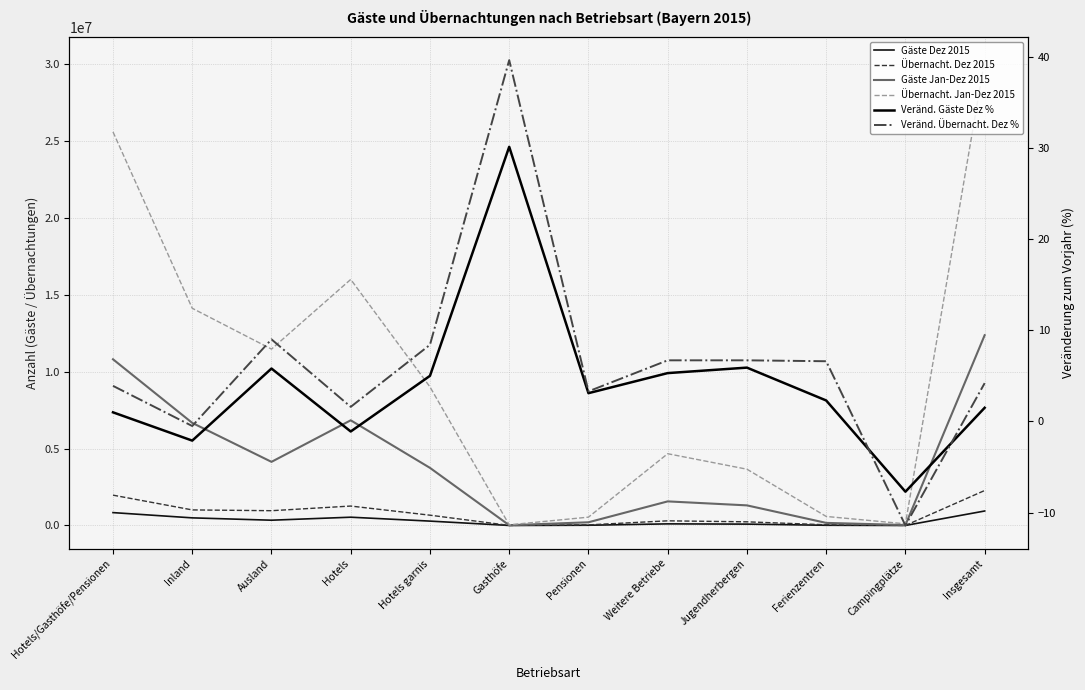

What is the approximate value of Übernacht. Jan-Dez 2015 at Hotels garnis?

9008488.0